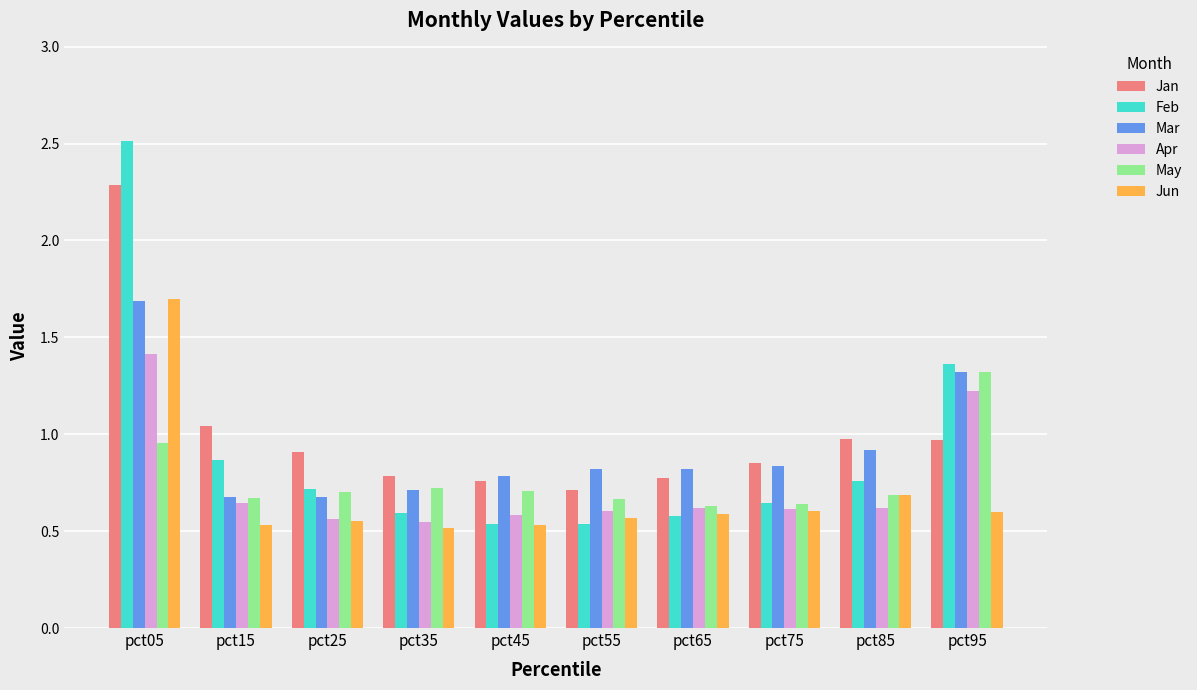

What is the spread (max minus min) of values at pct45?

0.3